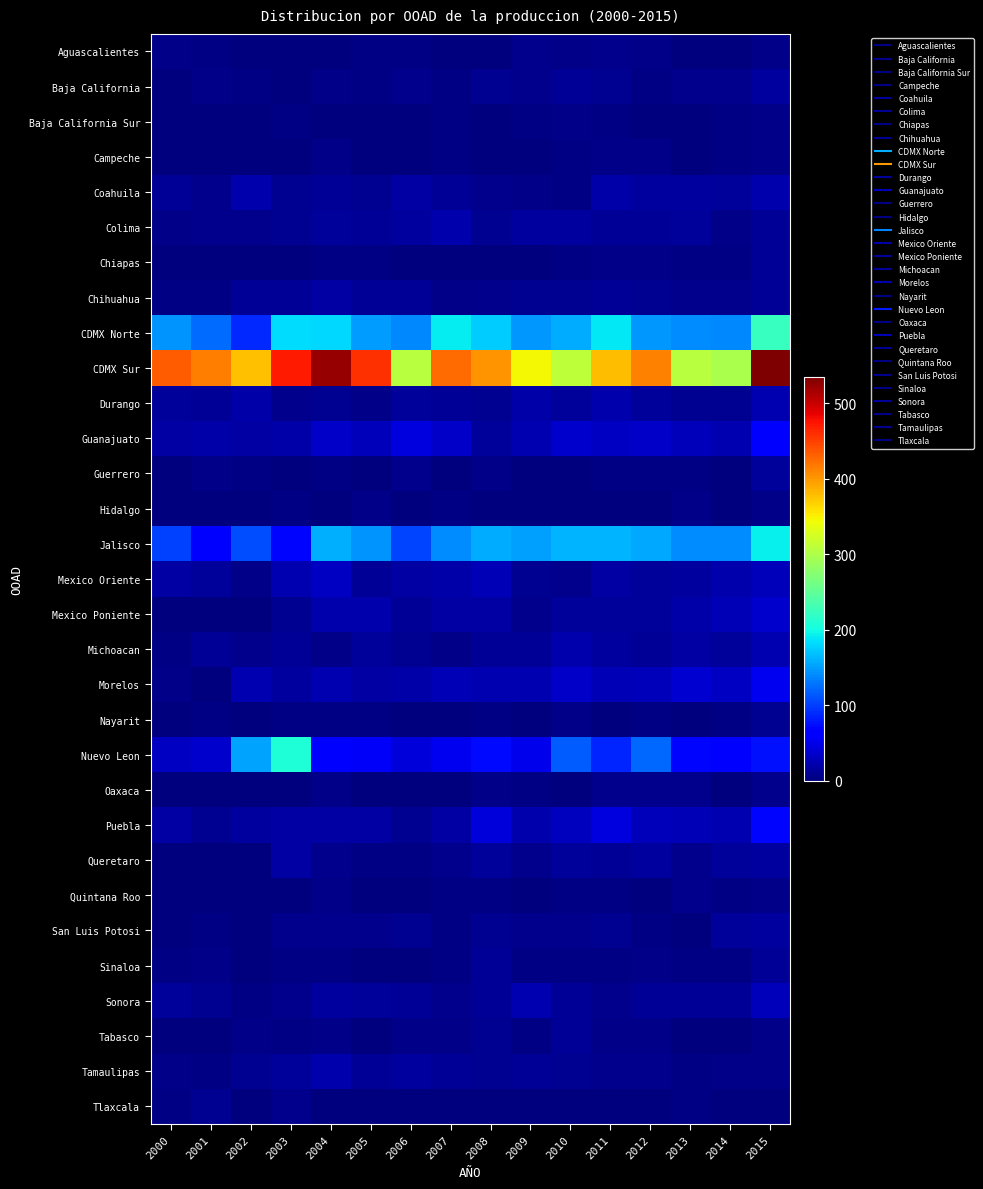

What is the spread (max minus min) of values at 2000?

433